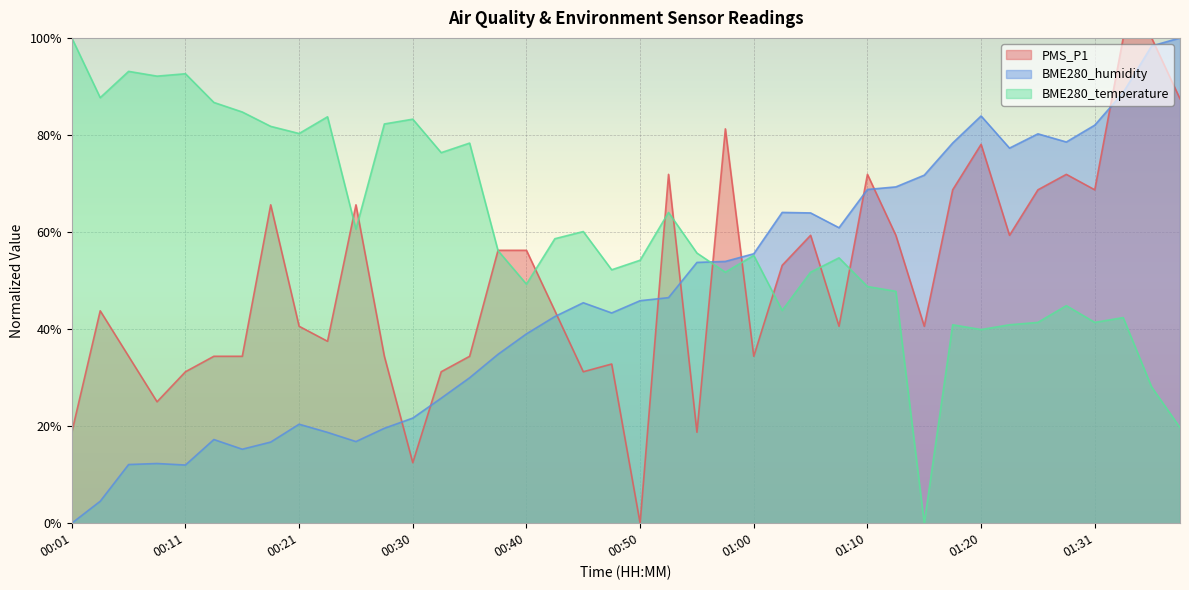

At which category does the chart reach its minimum across all series?

00:50